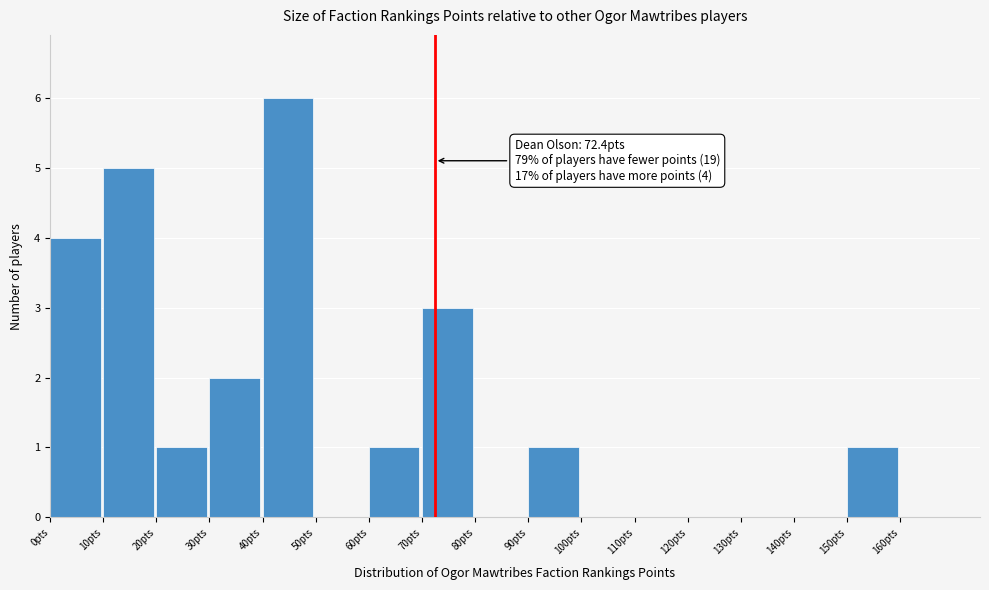

Over which range of the x-axis is the bar tallest?

40 to 50